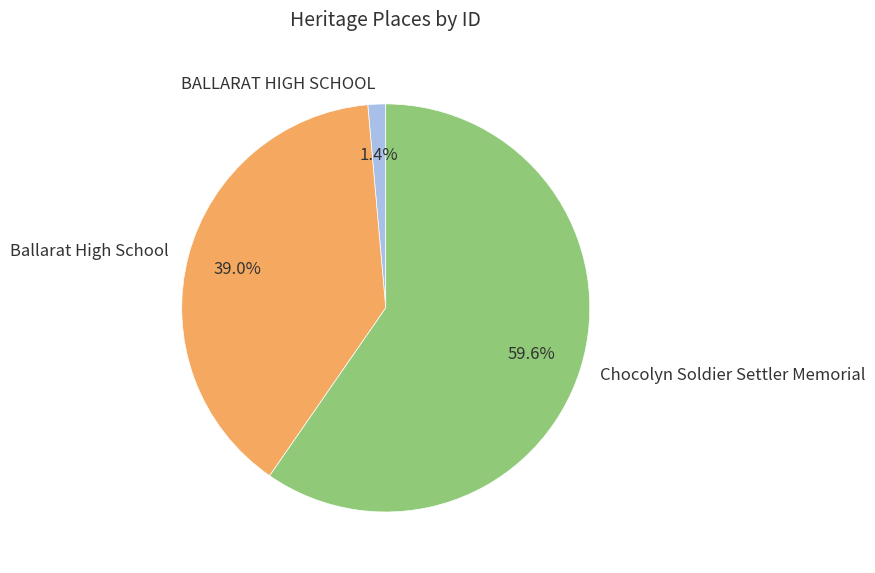

To the nearest percent, what is the difference between the largest and smallest slice percentages?

58%